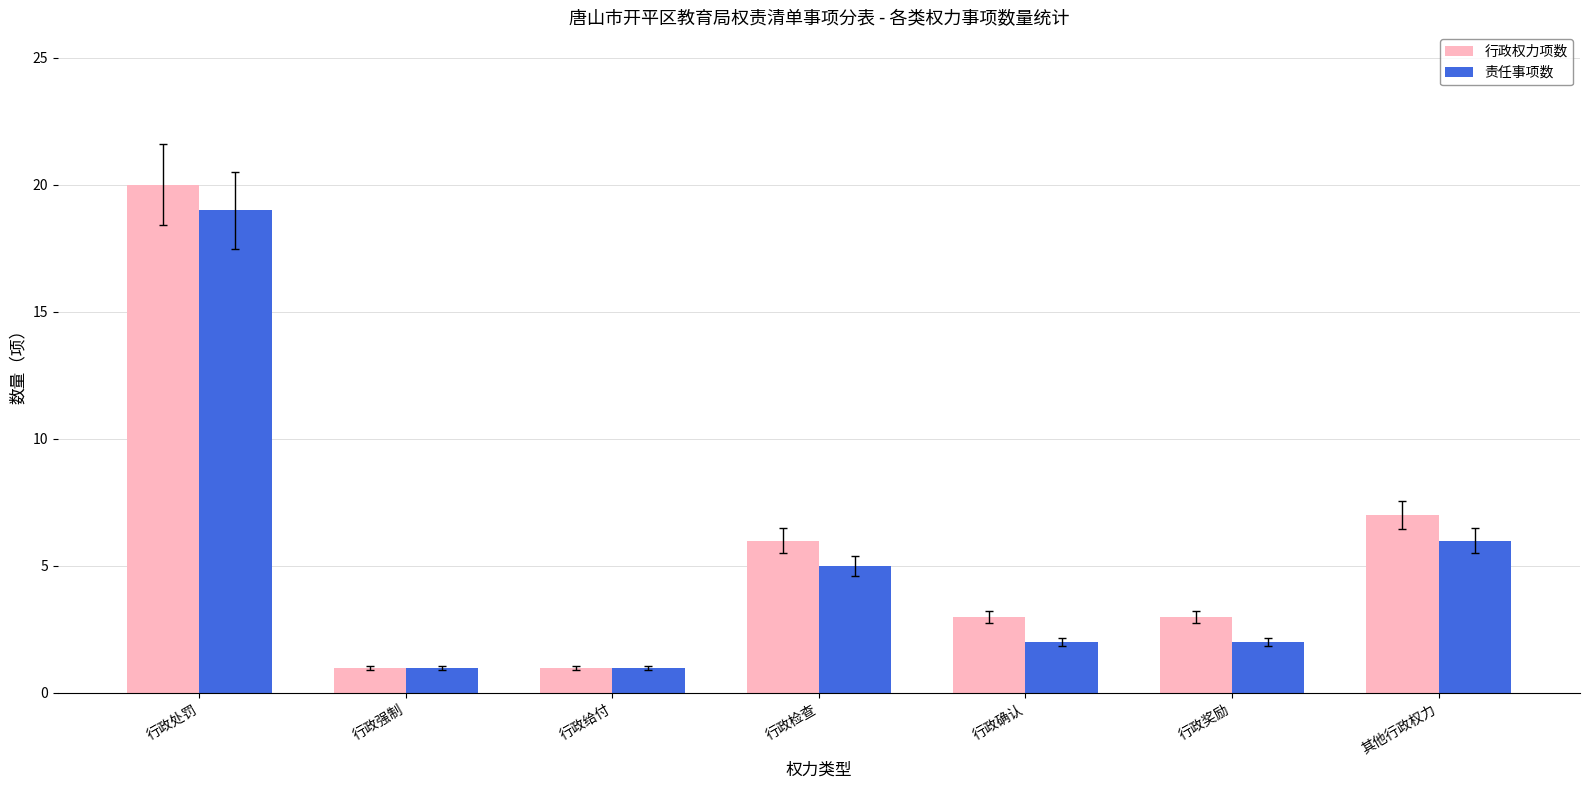

What is the label of the 5th bar from the left?

行政确认